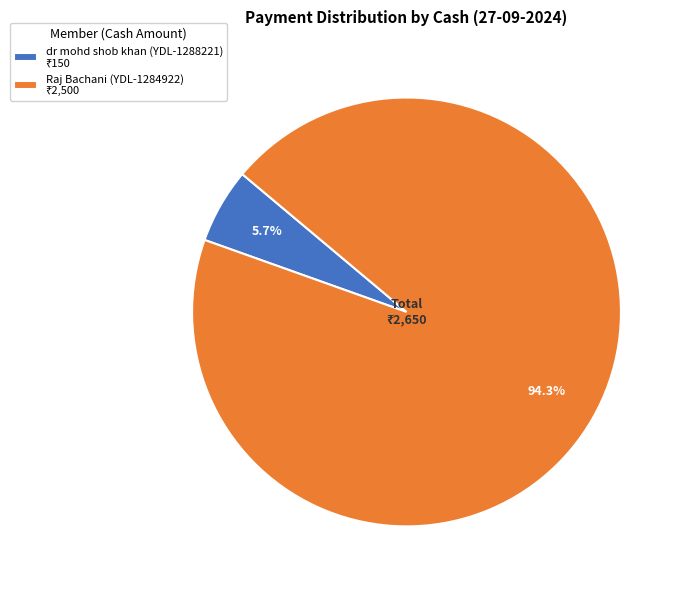

To the nearest percent, what is the difference between the largest and smallest slice percentages?

89%